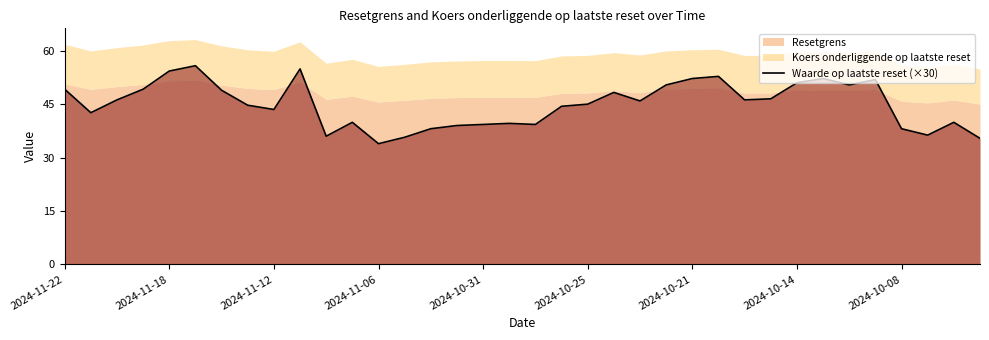

What is the lowest value of the Waarde op laatste reset (×30) series?

33.9